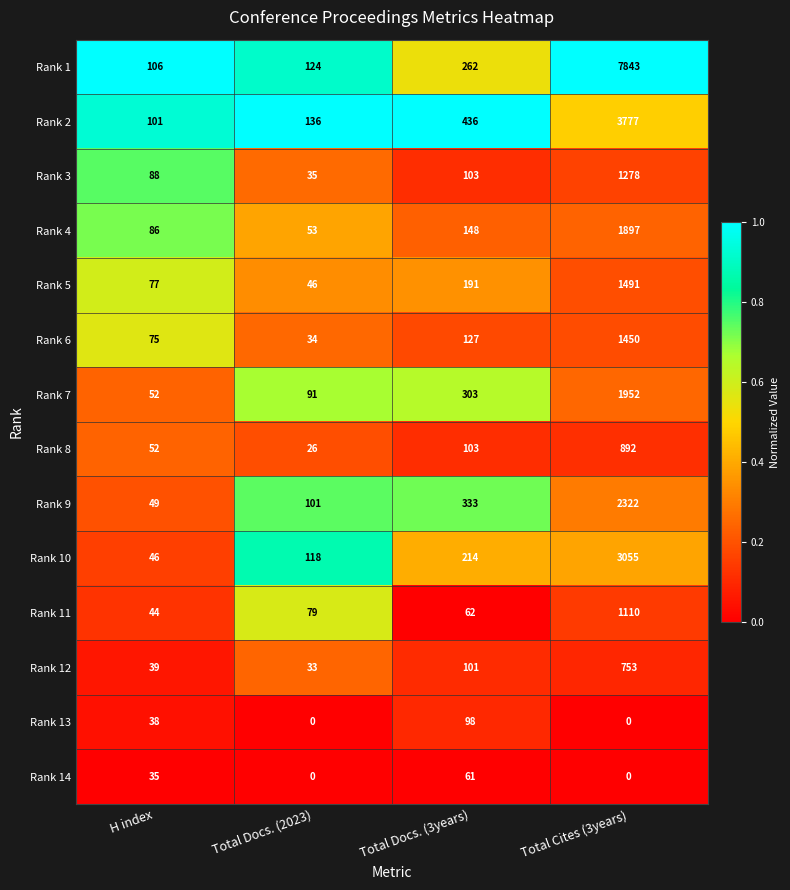

What is the spread (max minus min) of values at Total Docs. (2023)?

136